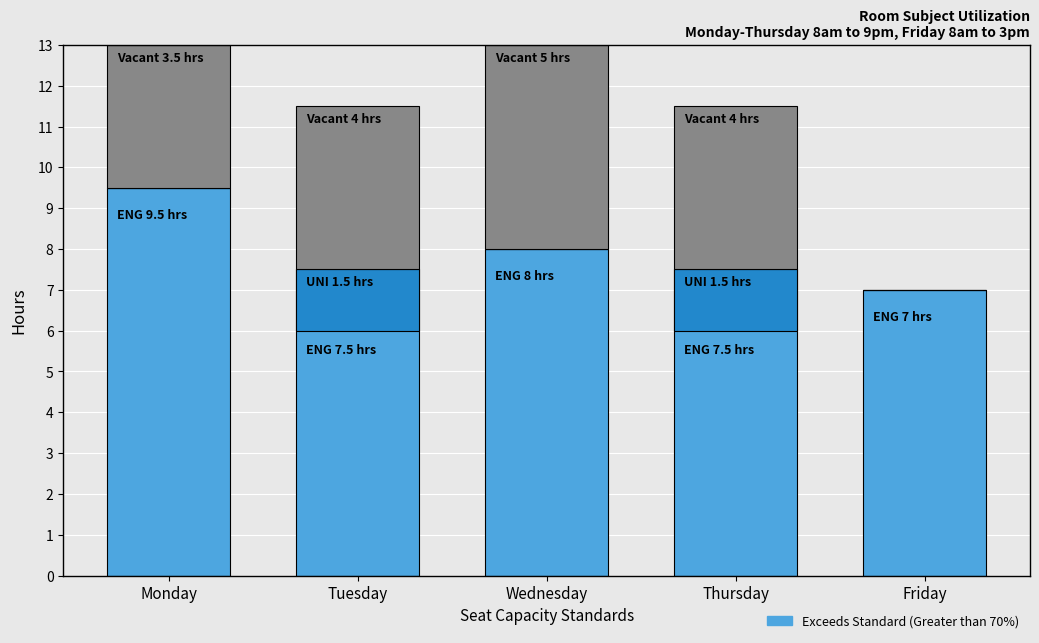

How many values are between 7 and 8?

4